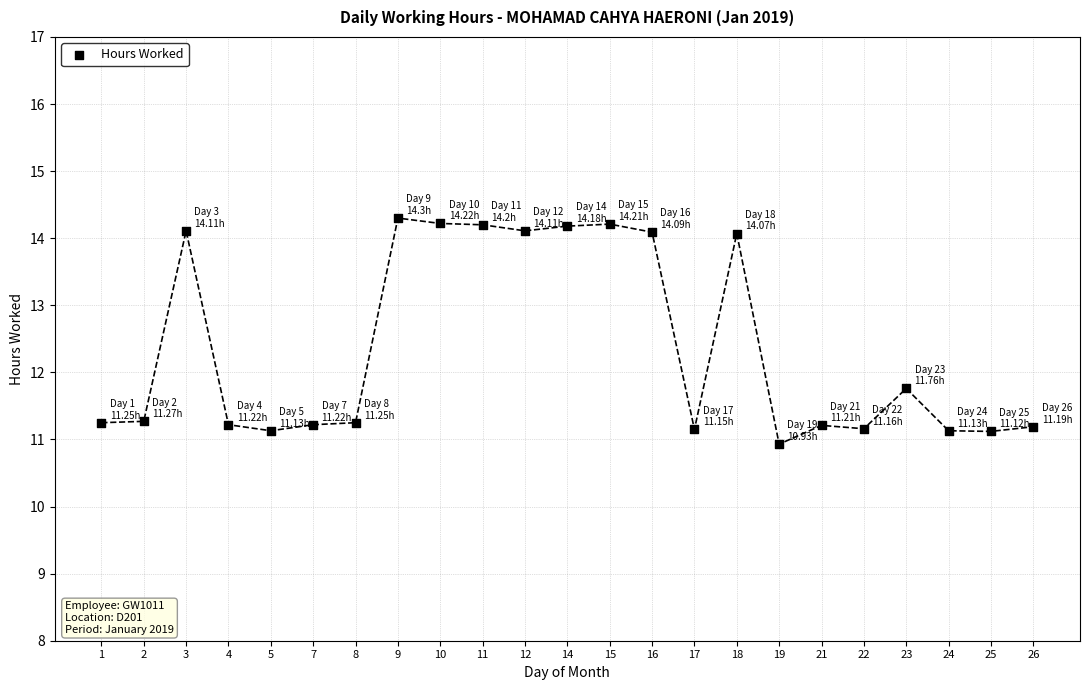

What is the range of Y values (max minus min)?

3.4